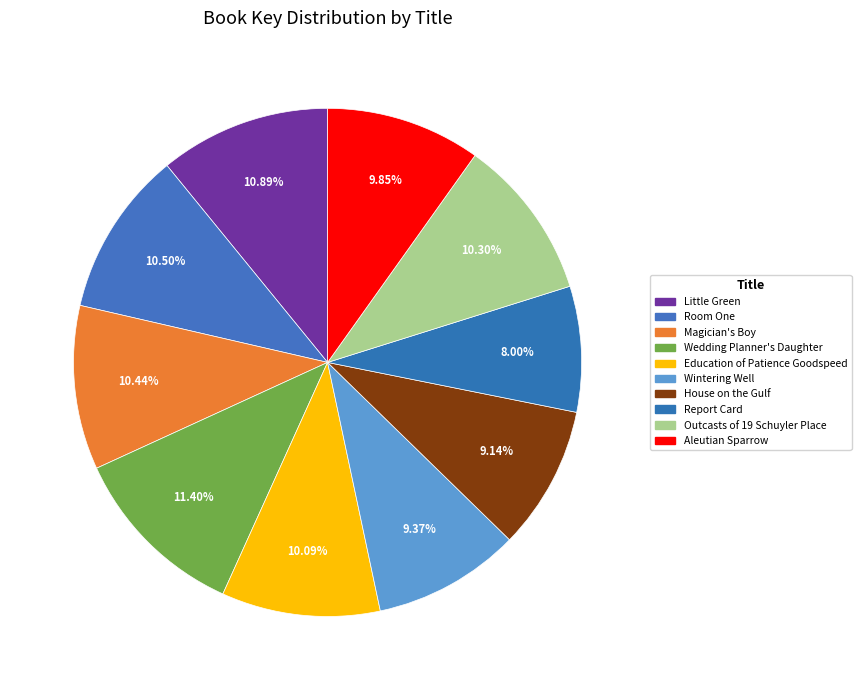

True or false: Wedding Planner's Daughter accounts for 6% of the total.

False